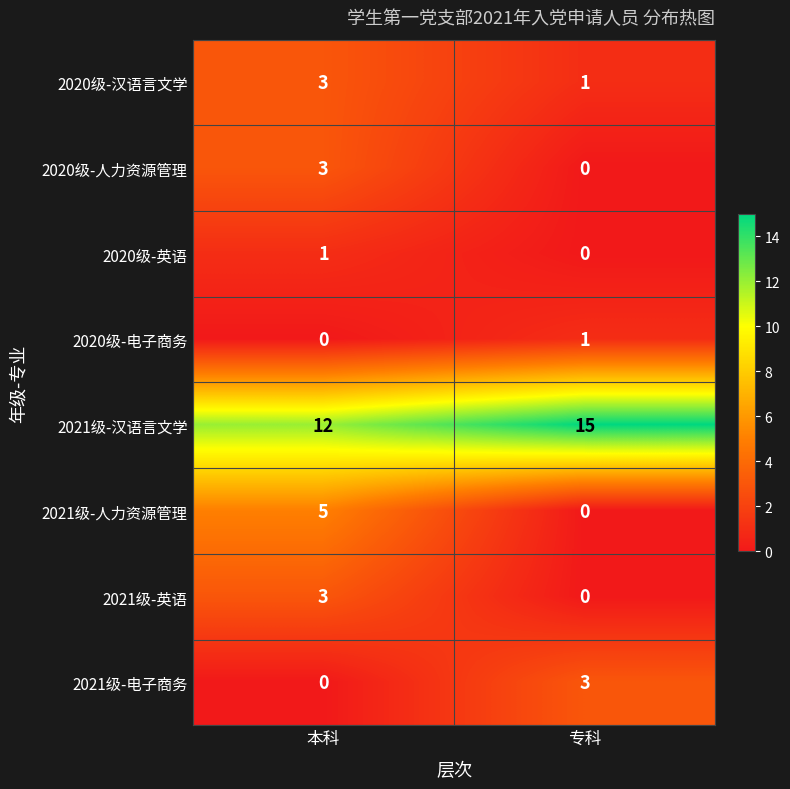

What is the approximate value of 2020级-汉语言文学 at 本科?

3